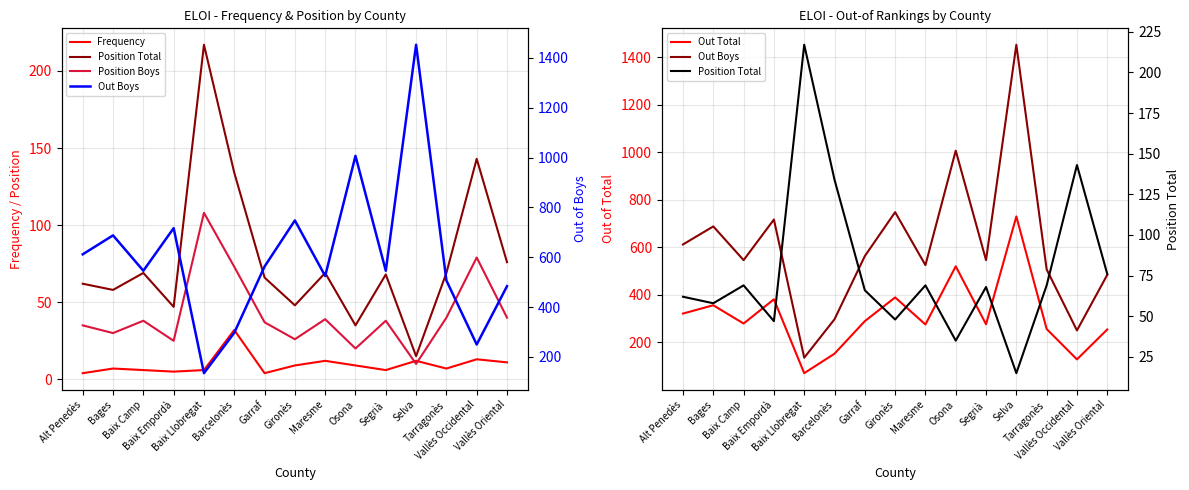

What is the label of the 4th point from the left?

Baix Empordà